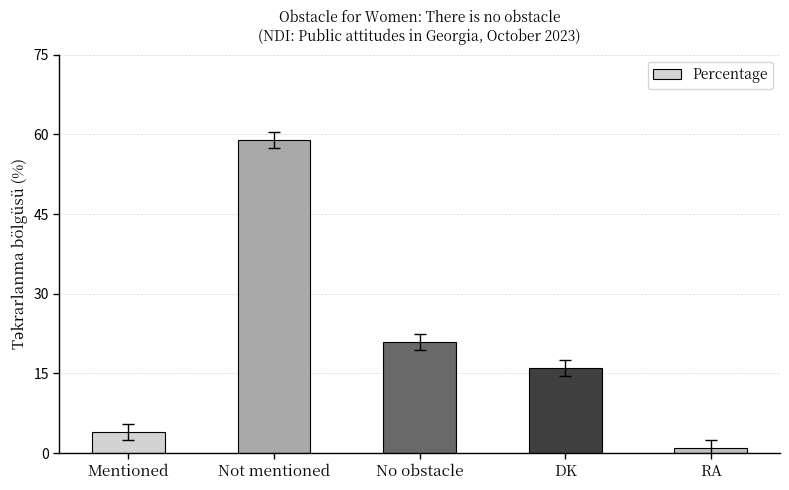

How many values are below 16?

2